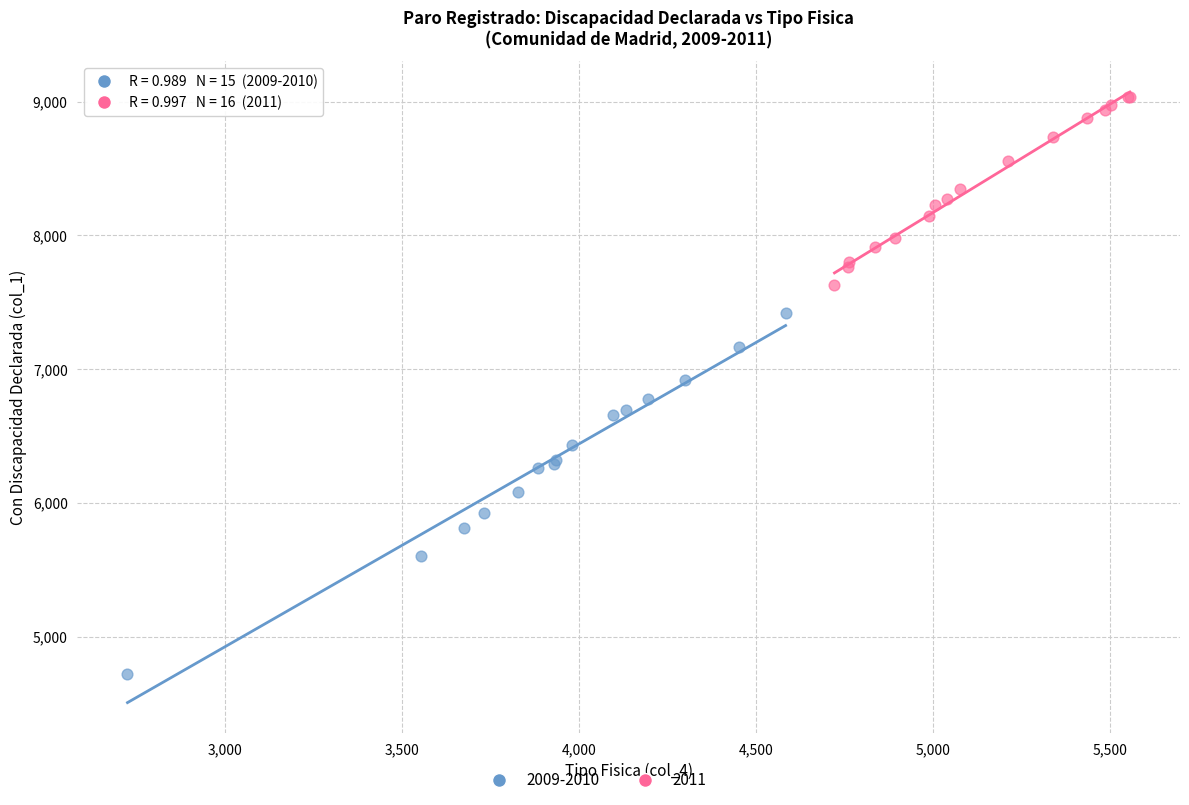

Which series contains the highest Y value?

2011